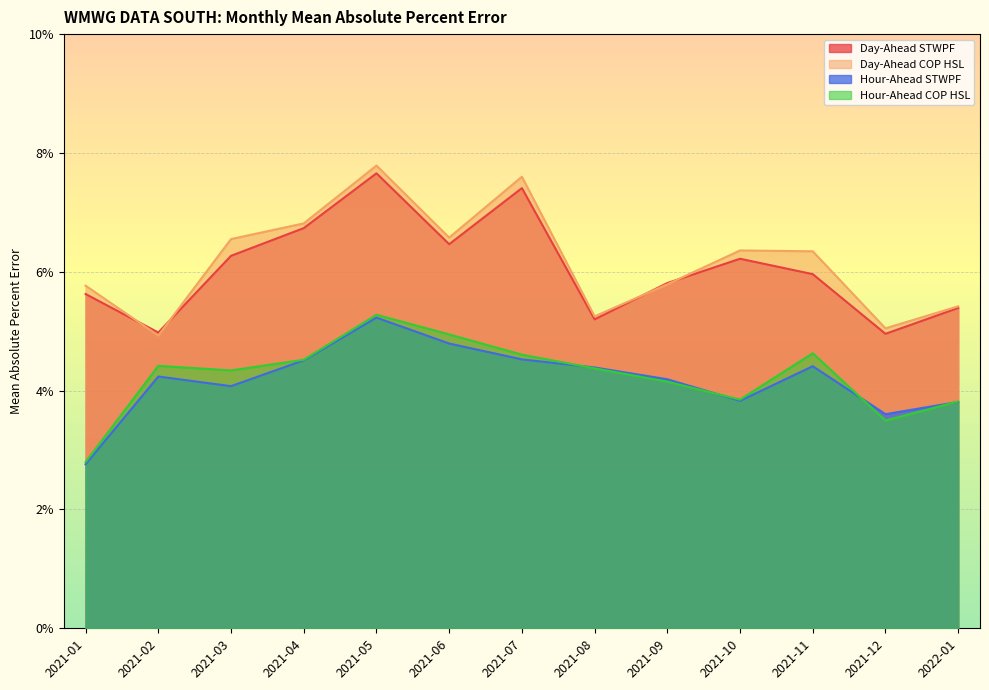

At which category is the sum across all series the highest?

2021-05